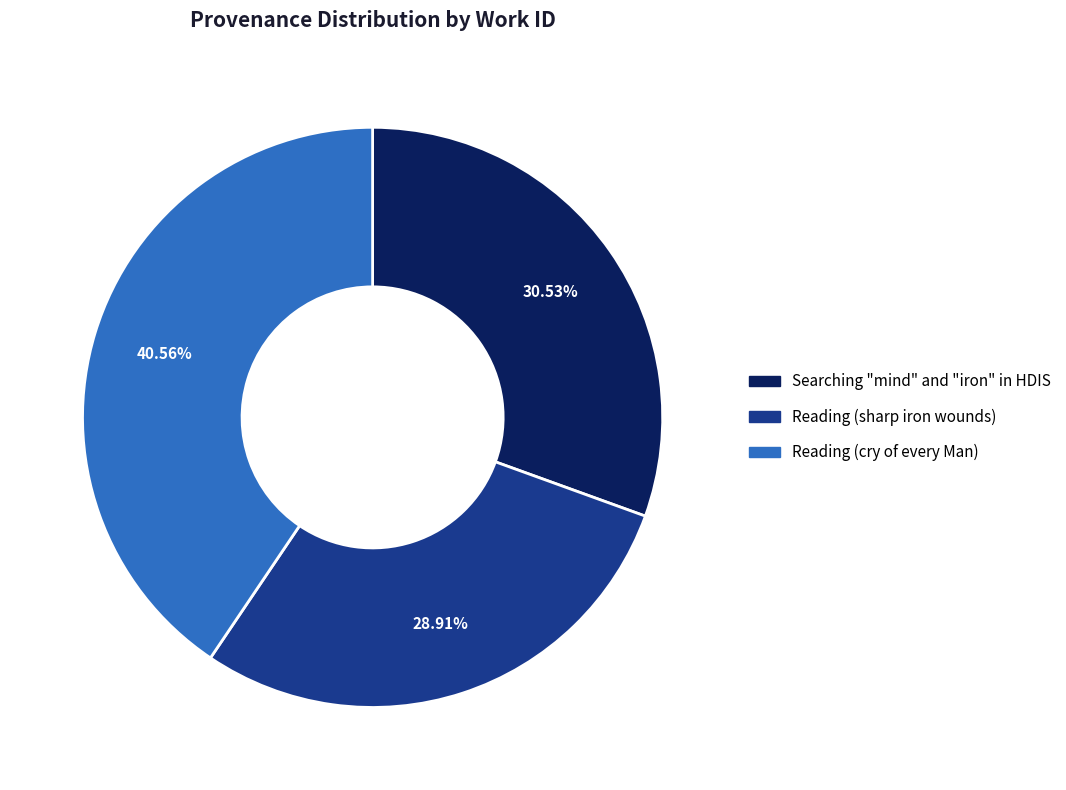

What is the ratio of the value at Reading (sharp iron wounds) to the value at Reading (cry of every Man)?

0.7